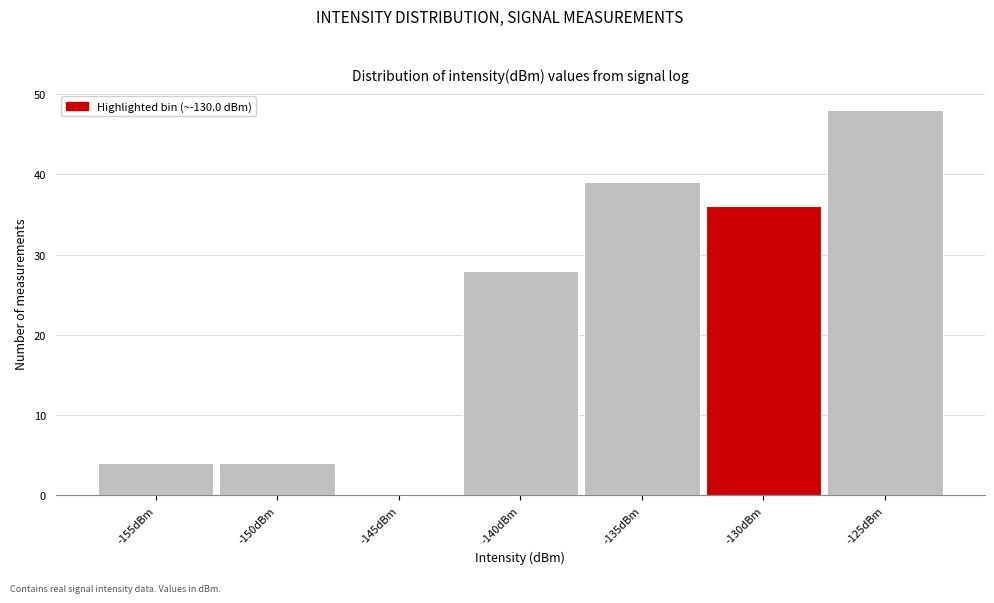

Reading right to left, extract all data points from this chart.

-125dBm=48	-130dBm=36	-135dBm=39	-140dBm=28	-145dBm=0	-150dBm=4	-155dBm=4